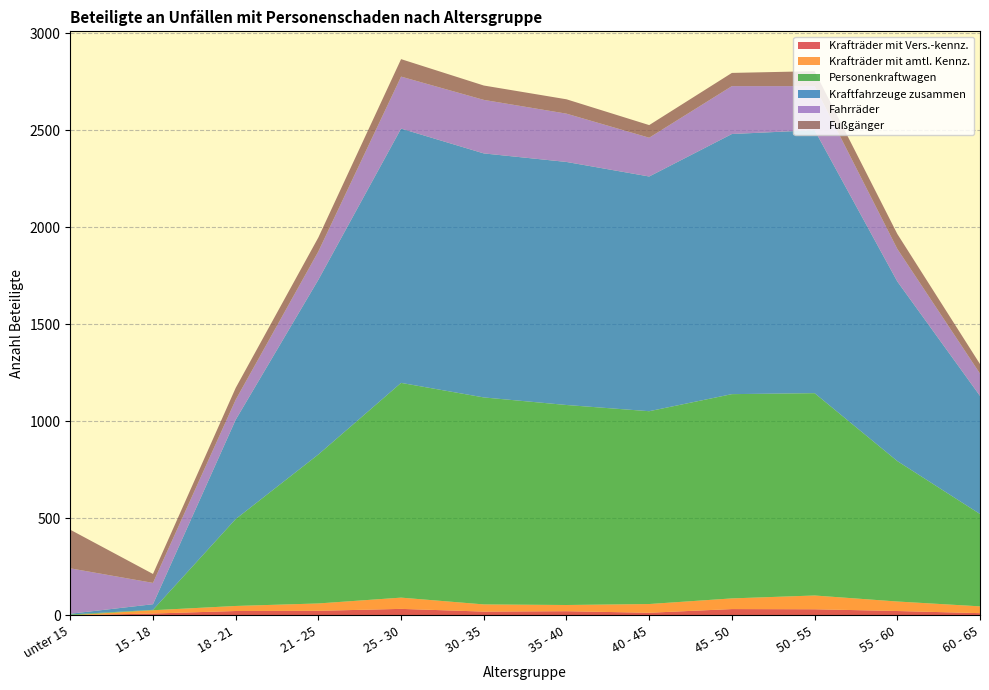

Reading left to right, what are all the values shown in this chart?

Krafträder mit Vers.-kennz.: unter 15=0	15 - 18=9	18 - 21=22	21 - 25=23	25 - 30=33	30 - 35=19	35 - 40=21	40 - 45=13	45 - 50=32	50 - 55=31	55 - 60=22	60 - 65=11
Krafträder mit amtl. Kennz.: unter 15=0	15 - 18=17	18 - 21=26	21 - 25=38	25 - 30=58	30 - 35=37	35 - 40=32	40 - 45=45	45 - 50=55	50 - 55=71	55 - 60=49	60 - 65=35
Personenkraftwagen: unter 15=4	15 - 18=2	18 - 21=448	21 - 25=768	25 - 30=1107	30 - 35=1067	35 - 40=1031	40 - 45=994	45 - 50=1053	50 - 55=1043	55 - 60=724	60 - 65=476
Kraftfahrzeuge zusammen: unter 15=4	15 - 18=29	18 - 21=512	21 - 25=901	25 - 30=1311	30 - 35=1258	35 - 40=1253	40 - 45=1210	45 - 50=1341	50 - 55=1356	55 - 60=926	60 - 65=609
Fahrräder: unter 15=234	15 - 18=110	18 - 21=103	21 - 25=146	25 - 30=268	30 - 35=276	35 - 40=249	40 - 45=200	45 - 50=247	50 - 55=227	55 - 60=168	60 - 65=115
Fußgänger: unter 15=199	15 - 18=46	18 - 21=61	21 - 25=72	25 - 30=90	30 - 35=74	35 - 40=74	40 - 45=65	45 - 50=68	50 - 55=77	55 - 60=77	60 - 65=49